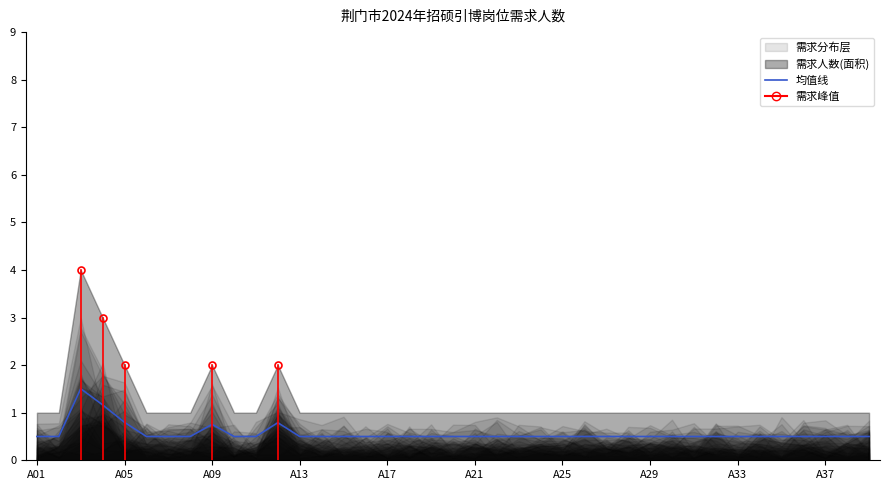

Reading left to right, extract all data points from this chart.

0.5	0.5	1.5	1.2	0.8	0.5	0.5	0.5	0.8	0.5	0.5	0.8	0.5	0.5	0.5	0.5	0.5	0.5	0.5	0.5	0.5	0.5	0.5	0.5	0.5	0.5	0.5	0.5	0.5	0.5	0.5	0.5	0.5	0.5	0.5	0.5	0.5	0.5	0.5